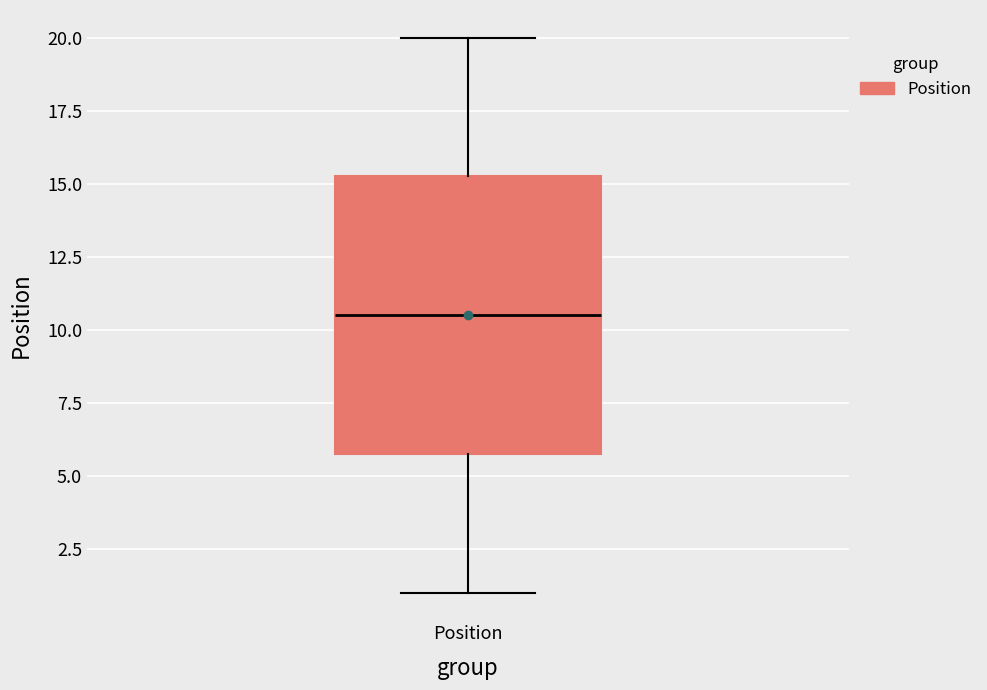

Transcribe this box plot: give where the median line is, the range the box spans, and where the two whiskers end, as read against the y-axis. The values are not printed on the chart, so give them approximately, as read against the axis.

median 10.5, box 6.0 to 15.5, whiskers 1.0 to 20.0